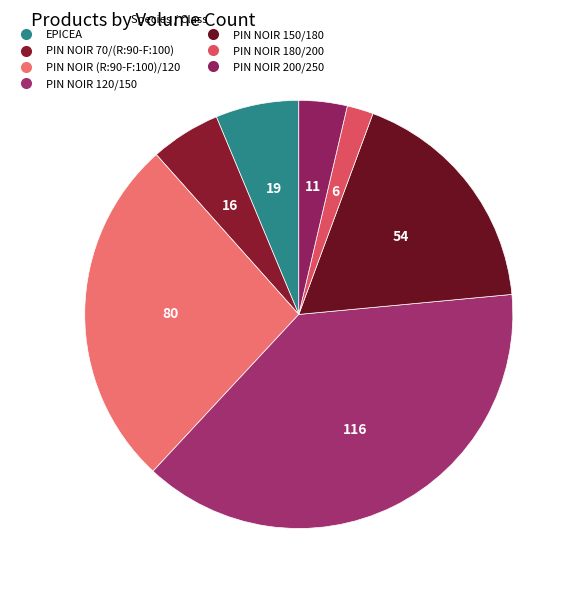

Count the number of slices in the pie.

7